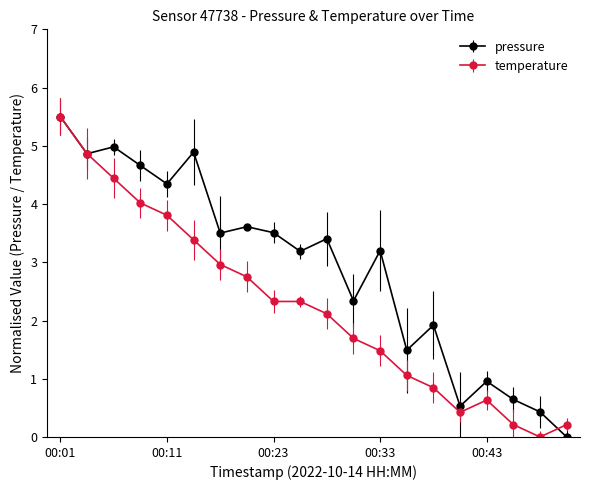

What is the highest value of the temperature series?

5.5